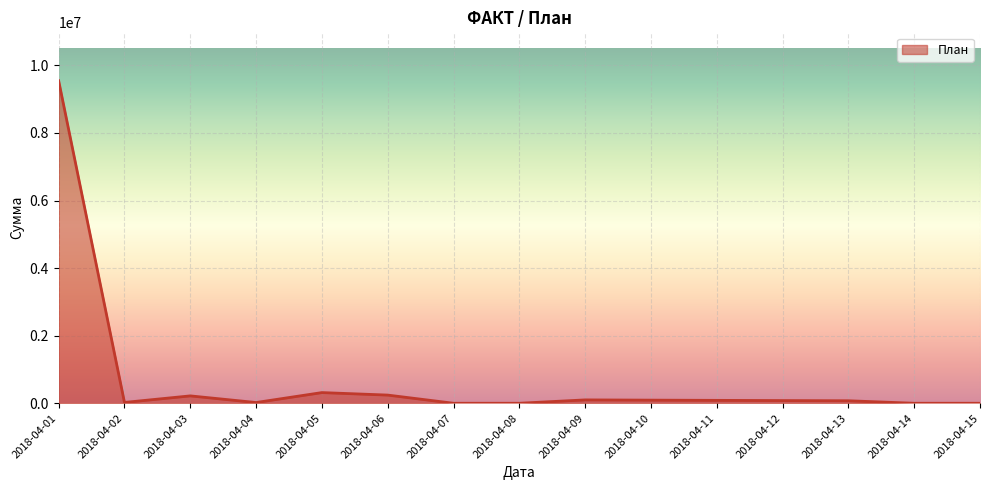

The value at 2018-04-07 is -3030032.8. True or false?

False